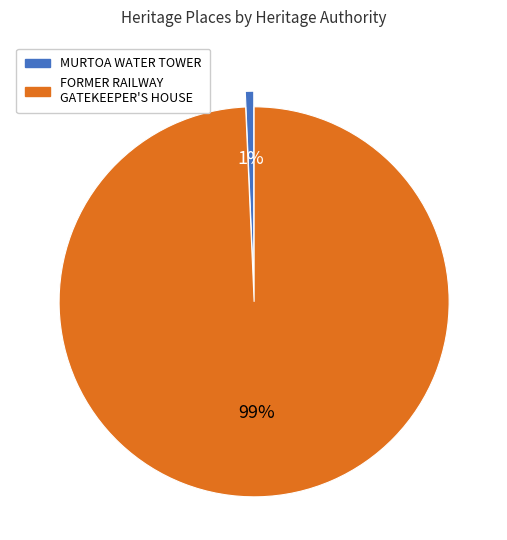

Which has a higher value, FORMER RAILWAY GATEKEEPER'S HOUSE or MURTOA WATER TOWER?

FORMER RAILWAY GATEKEEPER'S HOUSE